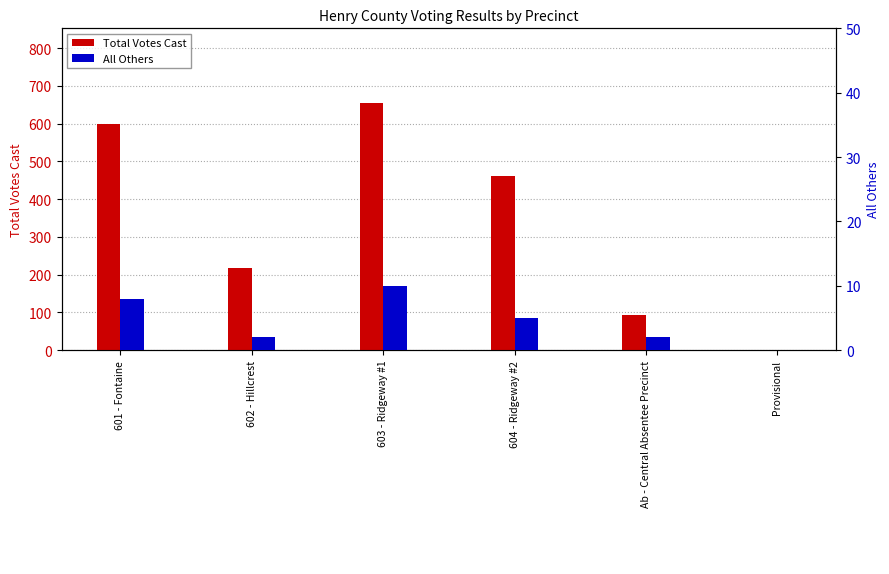

Reading left to right, list all the values displayed in this chart.

Total Votes Cast: 600	218	656	461	93	0
All Others: 8	2	10	5	2	0